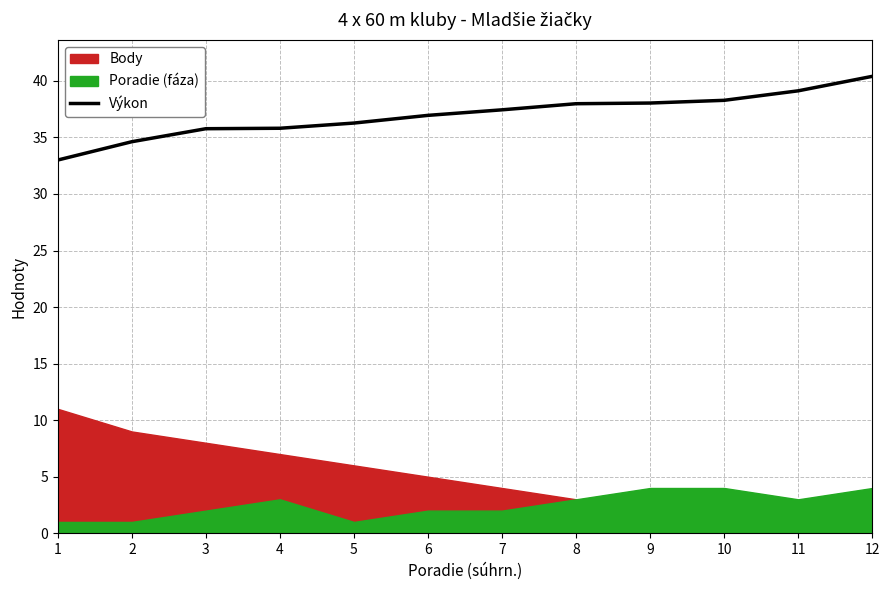

Reading right to left, what are all the values shown in this chart?

40.4	39.1	38.3	38.0	38.0	37.4	37.0	36.3	35.8	35.8	34.6	33.0